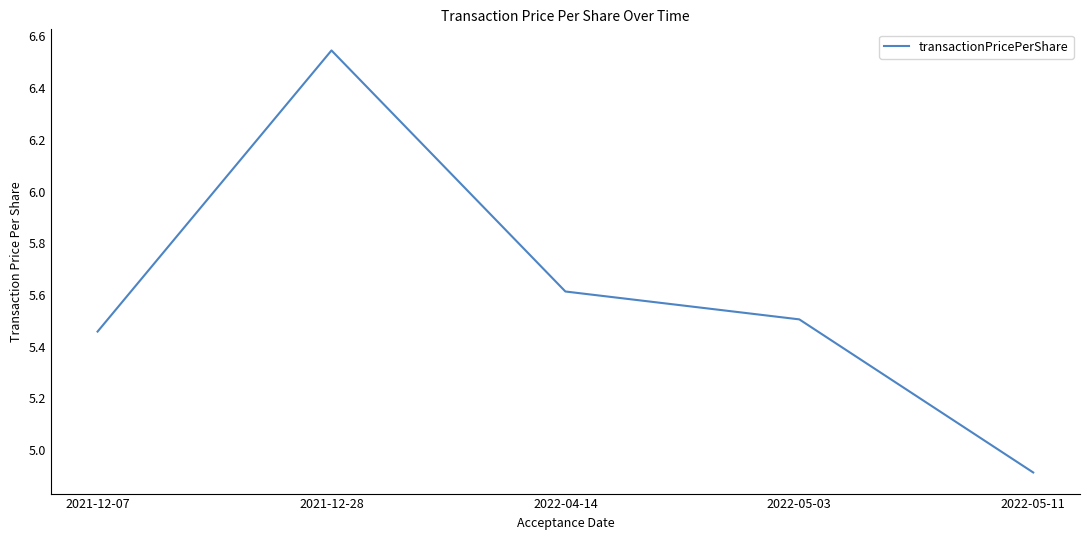

Where is the first local maximum?

2021-12-28